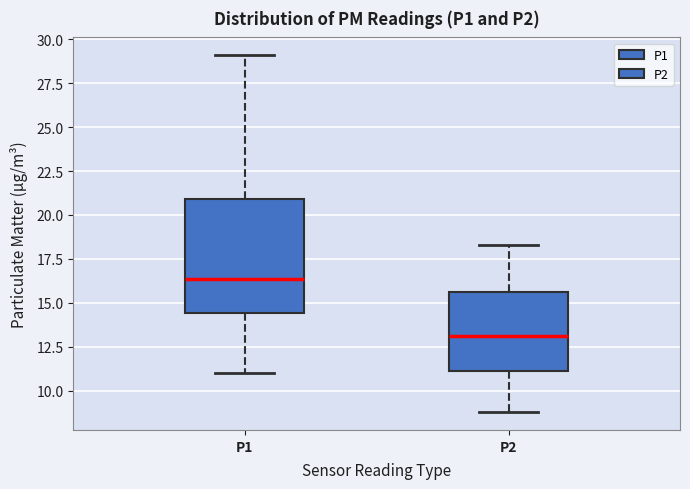

Where does the lower whisker of the box for P1 end on the y-axis? The values are not printed on the chart, so give them approximately, as read against the axis.

11.0